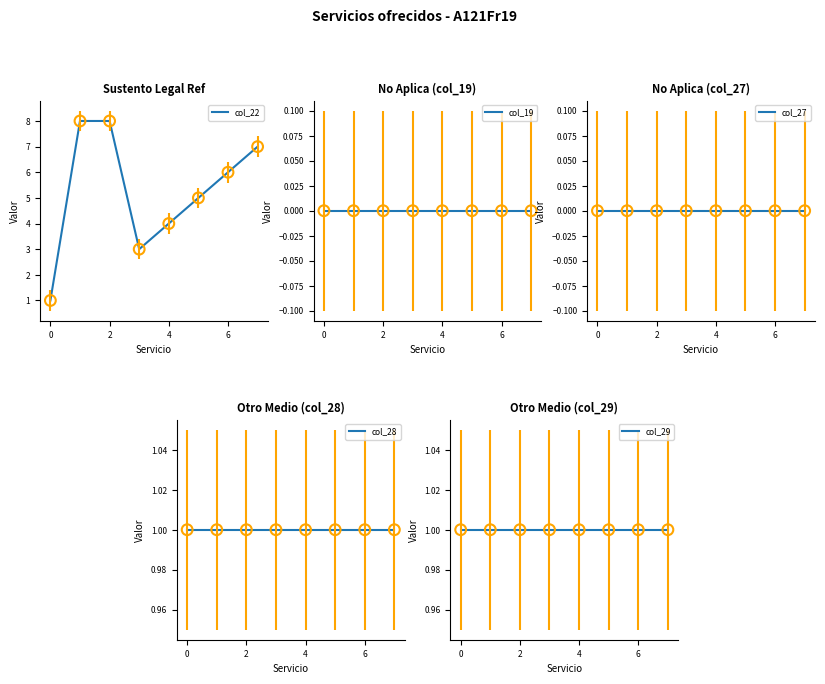

Is the value of col_22 at 0 greater than the value of col_27 at 6?

Yes